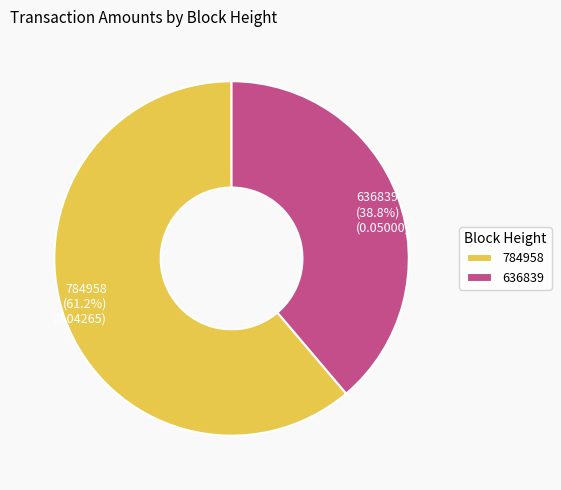

What percentage is the 636839 slice, to the nearest percent?

39%